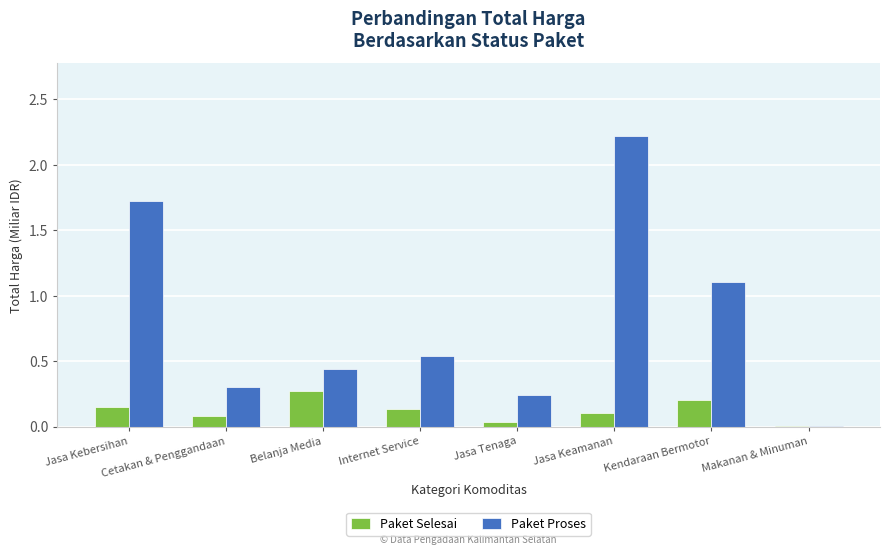

The value of Paket Proses at Kendaraan Bermotor is 0.6. True or false?

False